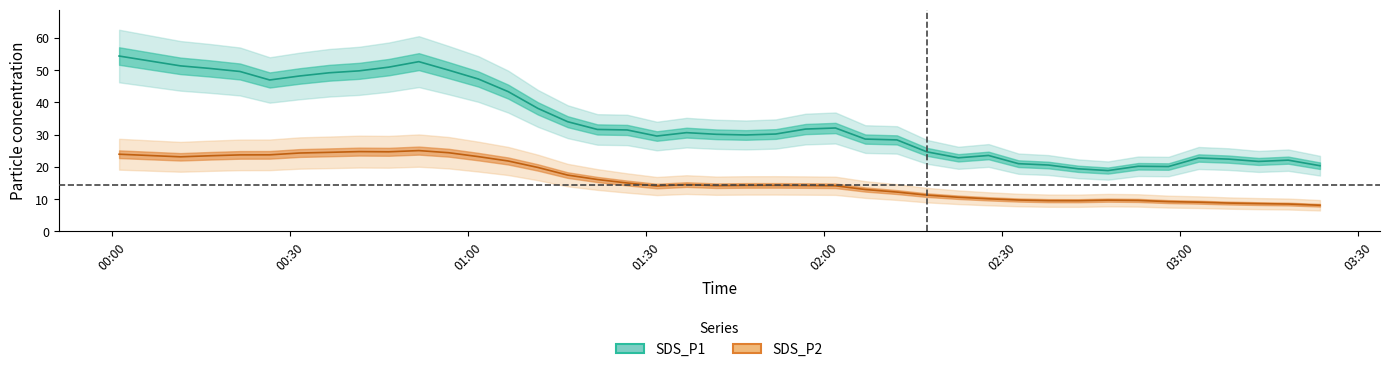

Is it true that the value at 2022/11/06 01:21:48 is 23.2?

False